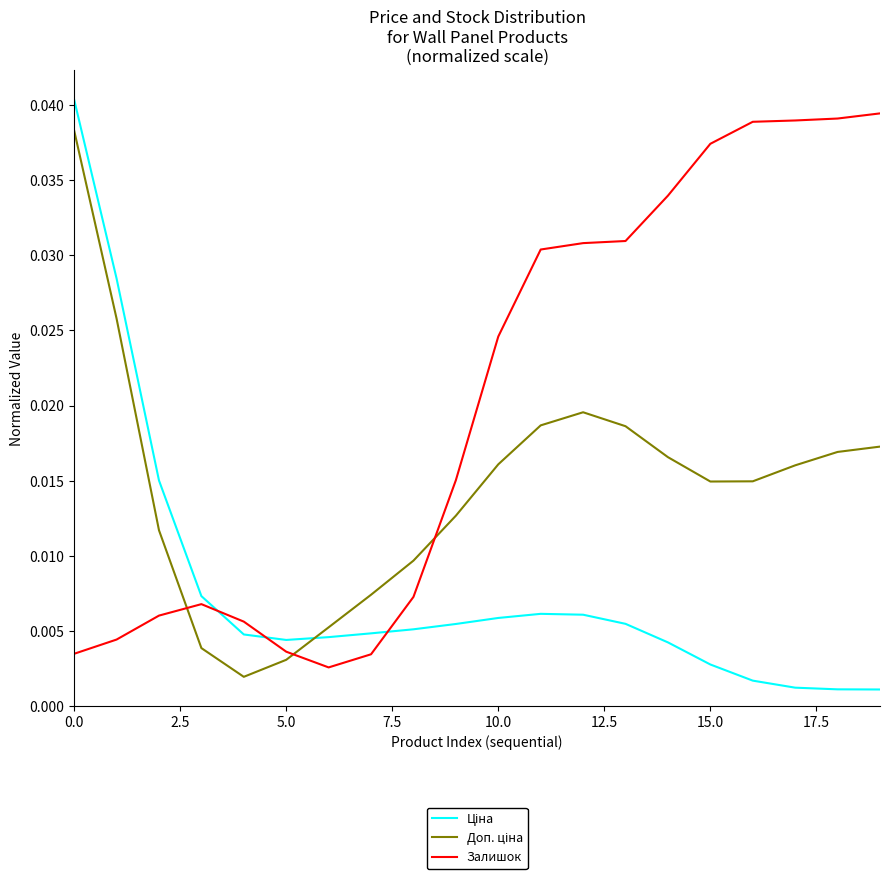

Which series has the largest total across all categories?

Залишок